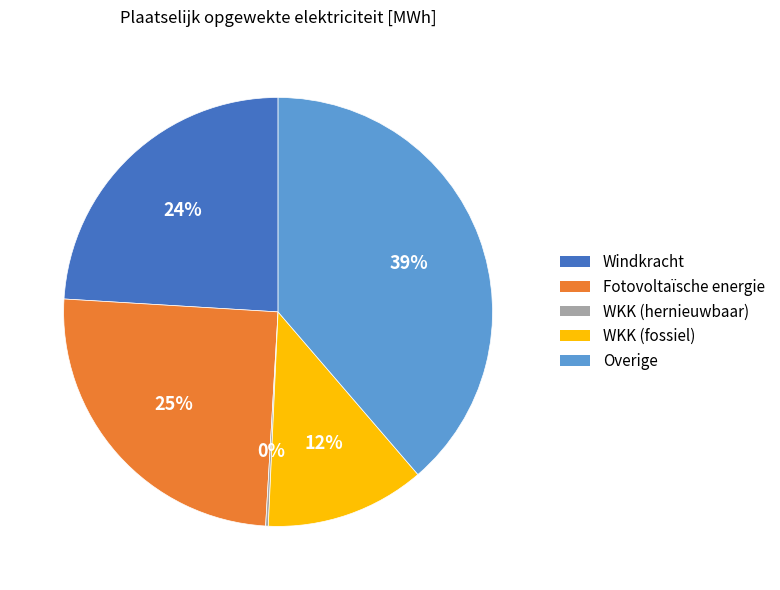

Is there any slice that represents more than half of the pie?

No